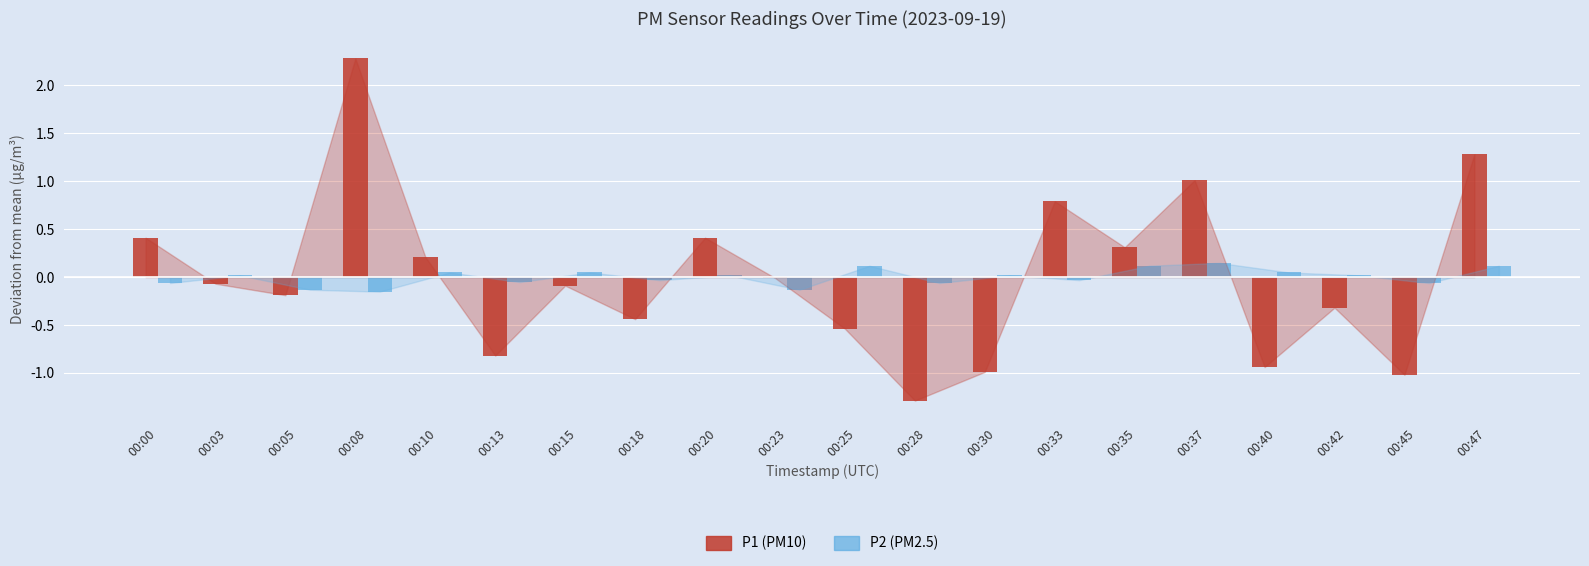

What is the sum of the P1 (PM10) values at 00:18 and 00:40?

-1.4